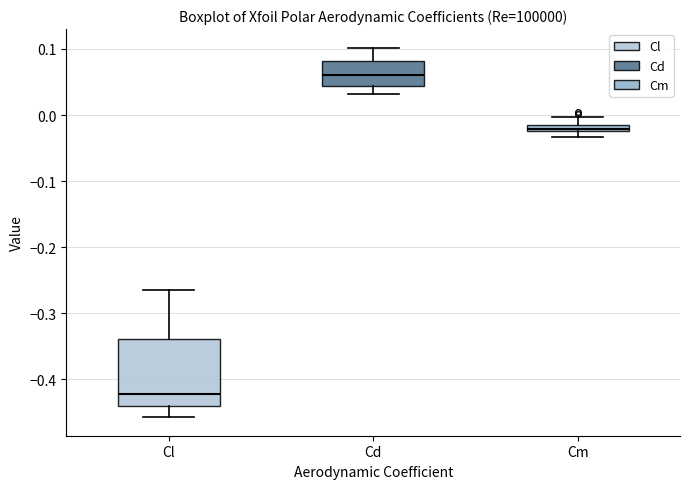

Which box's median line is the lowest?

Cl